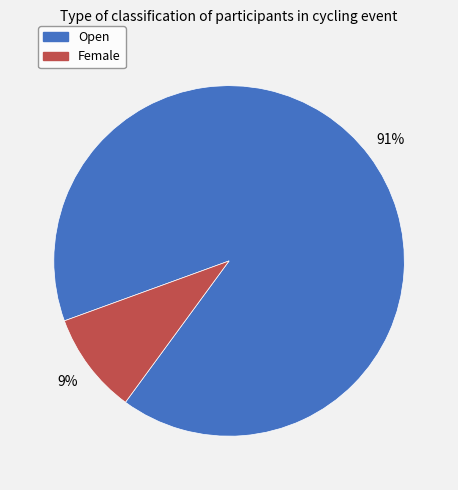

Approximately how many times larger is the value at Female compared to Open?

0.1